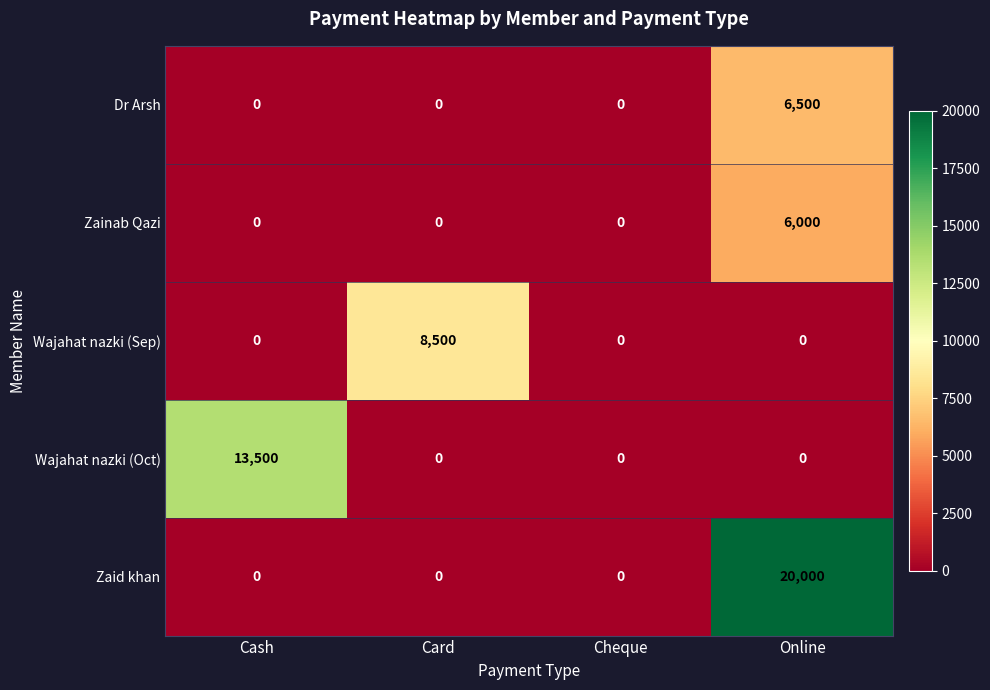

The value of Wajahat nazki (Sep) at Cheque is -5679. True or false?

False